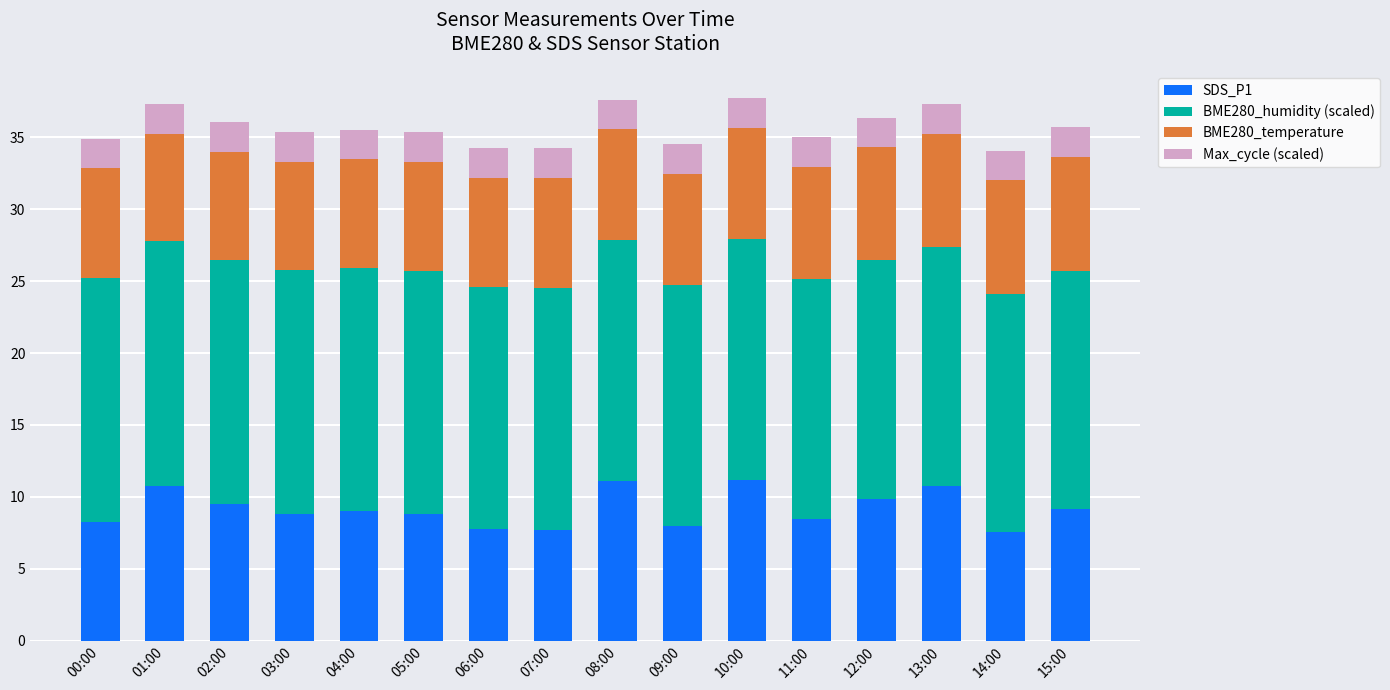

The value of SDS_P1 at 14:00 is 7.5. True or false?

True